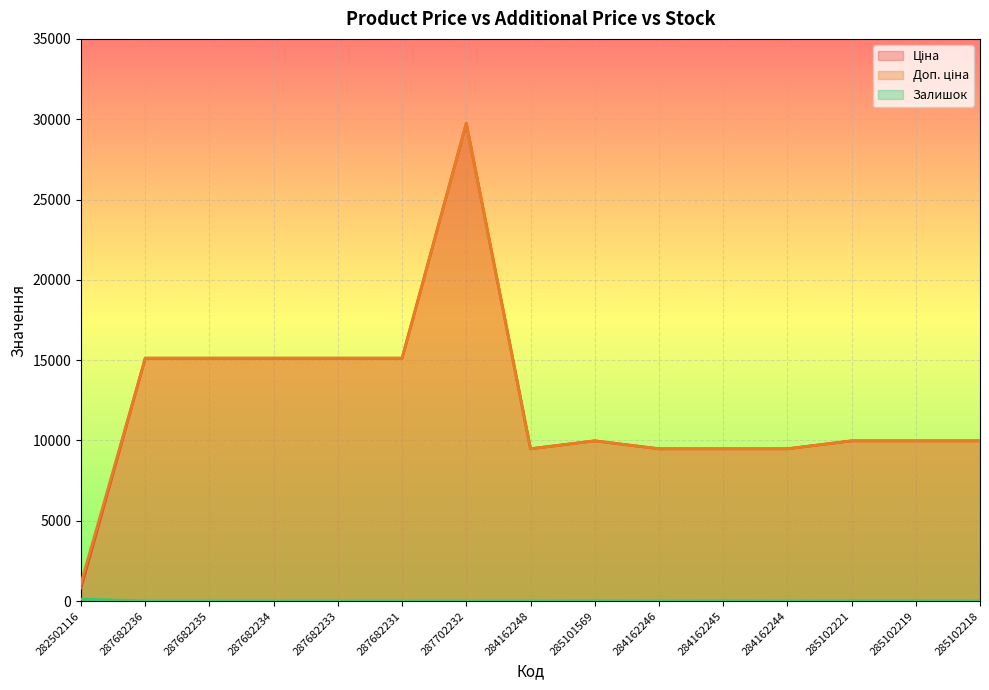

Rank the categories by Залишок value from highest to lowest.

282502116, 285102219, 284162245, 285101569, 285102221, 285102218, 287682236, 287682235, 287682234, 287682233, 287682231, 287702232, 284162248, 284162246, 284162244